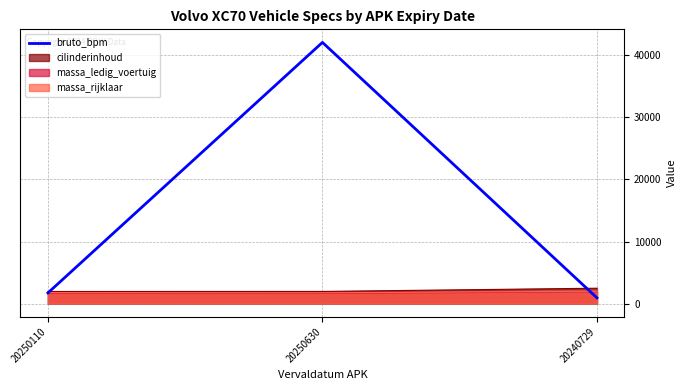

How many lines are shown in the chart?

4